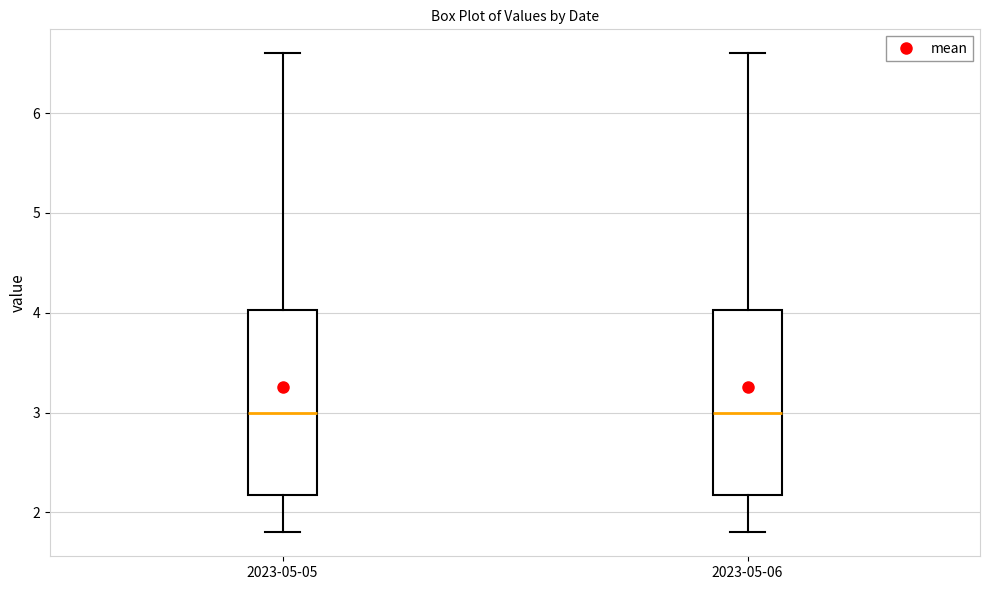

Reading left to right, read every box against the y-axis: the position of its median line, the range the box covers, and the ends of its whiskers. The values are not printed on the chart, so give them approximately, as read against the axis.

2023-05-05: median 3.0, box 2.2 to 4.0, whiskers 1.8 to 6.6
2023-05-06: median 3.0, box 2.2 to 4.0, whiskers 1.8 to 6.6